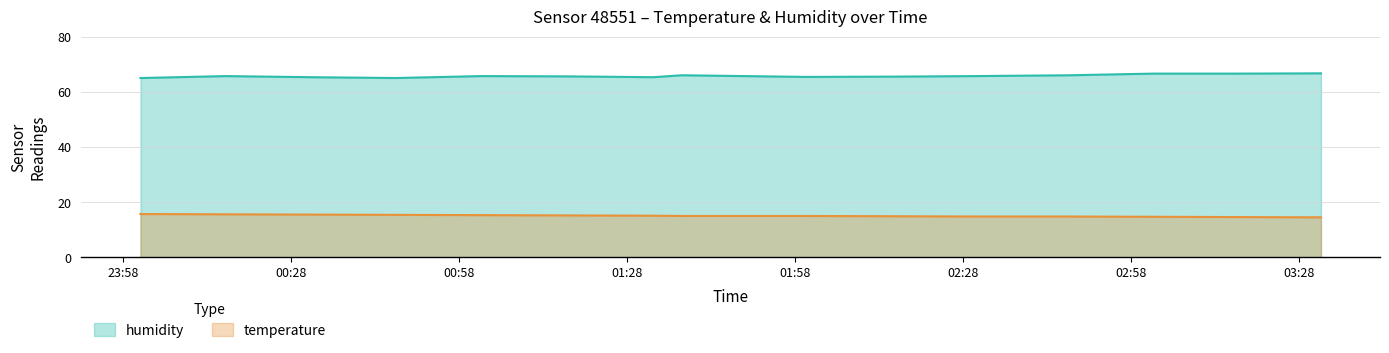

Does the chart display data point markers on the line(s)?

No